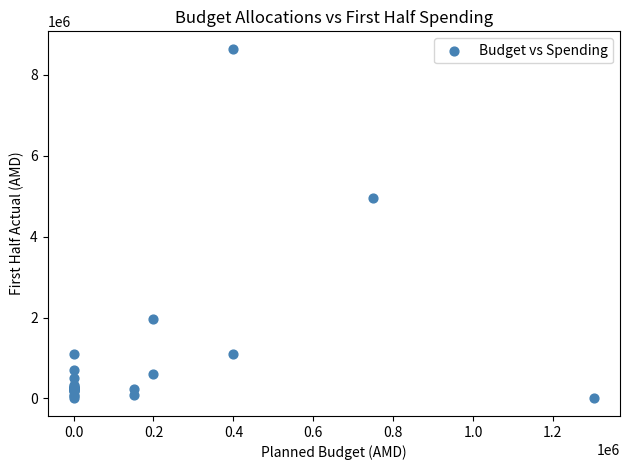

What Y value in the scatter plot is closest to 4317719?

4942764.4